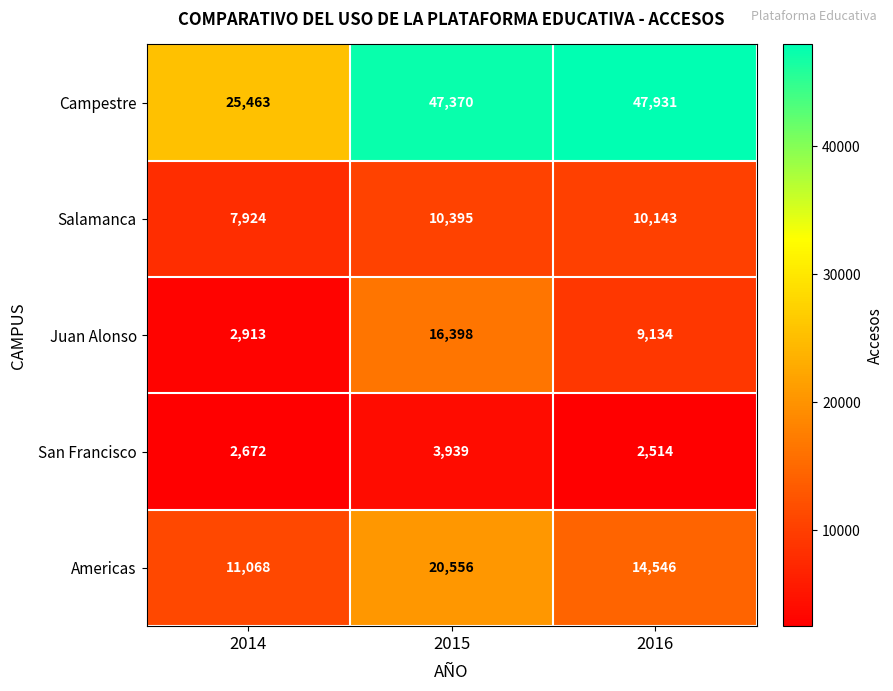

List the series in order of their peak value, highest first.

Campestre, Americas, Juan Alonso, Salamanca, San Francisco